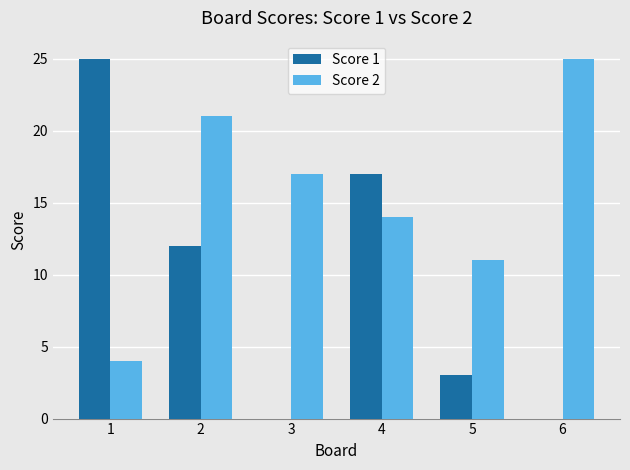

What is the sum of the Score 1 values at 1 and 5?

28